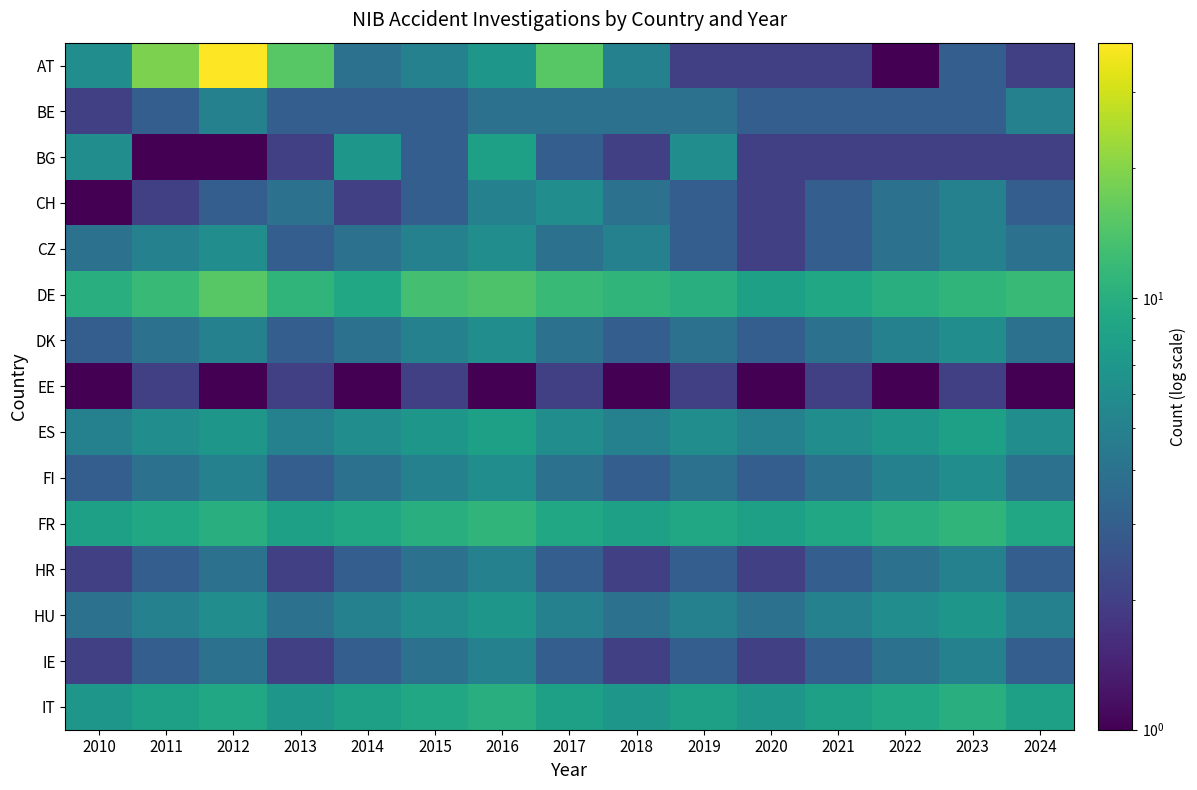

Reading left to right, extract all data points from this chart.

AT: 2010=6	2011=19	2012=39	2013=15	2014=4	2015=5	2016=7	2017=15	2018=5	2019=2	2020=2	2021=2	2022=1	2023=3	2024=2
BE: 2010=2	2011=3	2012=5	2013=3	2014=3	2015=3	2016=4	2017=4	2018=4	2019=4	2020=3	2021=3	2022=3	2023=3	2024=5
BG: 2010=6	2011=1	2012=1	2013=2	2014=7	2015=3	2016=8	2017=3	2018=2	2019=6	2020=2	2021=2	2022=2	2023=2	2024=2
CH: 2010=1	2011=2	2012=3	2013=4	2014=2	2015=3	2016=5	2017=6	2018=4	2019=3	2020=2	2021=3	2022=4	2023=5	2024=3
CZ: 2010=4	2011=5	2012=6	2013=3	2014=4	2015=5	2016=6	2017=4	2018=5	2019=3	2020=2	2021=3	2022=4	2023=5	2024=4
DE: 2010=10	2011=12	2012=15	2013=11	2014=9	2015=13	2016=14	2017=12	2018=11	2019=10	2020=8	2021=9	2022=10	2023=11	2024=12
DK: 2010=3	2011=4	2012=5	2013=3	2014=4	2015=5	2016=6	2017=4	2018=3	2019=4	2020=3	2021=4	2022=5	2023=6	2024=4
EE: 2010=1	2011=2	2012=1	2013=2	2014=1	2015=2	2016=1	2017=2	2018=1	2019=2	2020=1	2021=2	2022=1	2023=2	2024=1
ES: 2010=5	2011=6	2012=7	2013=5	2014=6	2015=7	2016=8	2017=6	2018=5	2019=6	2020=5	2021=6	2022=7	2023=8	2024=6
FI: 2010=3	2011=4	2012=5	2013=3	2014=4	2015=5	2016=6	2017=4	2018=3	2019=4	2020=3	2021=4	2022=5	2023=6	2024=4
FR: 2010=8	2011=9	2012=10	2013=8	2014=9	2015=10	2016=11	2017=9	2018=8	2019=9	2020=8	2021=9	2022=10	2023=11	2024=9
HR: 2010=2	2011=3	2012=4	2013=2	2014=3	2015=4	2016=5	2017=3	2018=2	2019=3	2020=2	2021=3	2022=4	2023=5	2024=3
HU: 2010=4	2011=5	2012=6	2013=4	2014=5	2015=6	2016=7	2017=5	2018=4	2019=5	2020=4	2021=5	2022=6	2023=7	2024=5
IE: 2010=2	2011=3	2012=4	2013=2	2014=3	2015=4	2016=5	2017=3	2018=2	2019=3	2020=2	2021=3	2022=4	2023=5	2024=3
IT: 2010=7	2011=8	2012=9	2013=7	2014=8	2015=9	2016=10	2017=8	2018=7	2019=8	2020=7	2021=8	2022=9	2023=10	2024=8